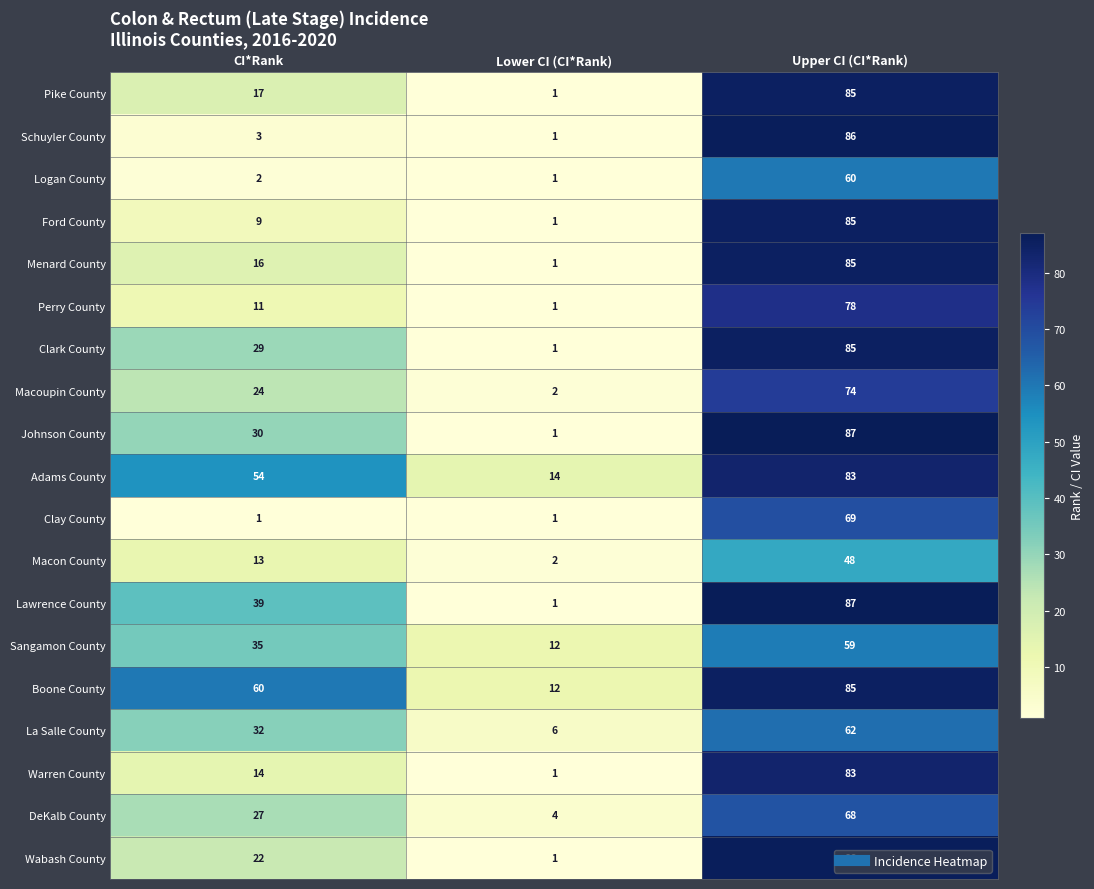

At which label is Clark County closest to 43?

CI*Rank